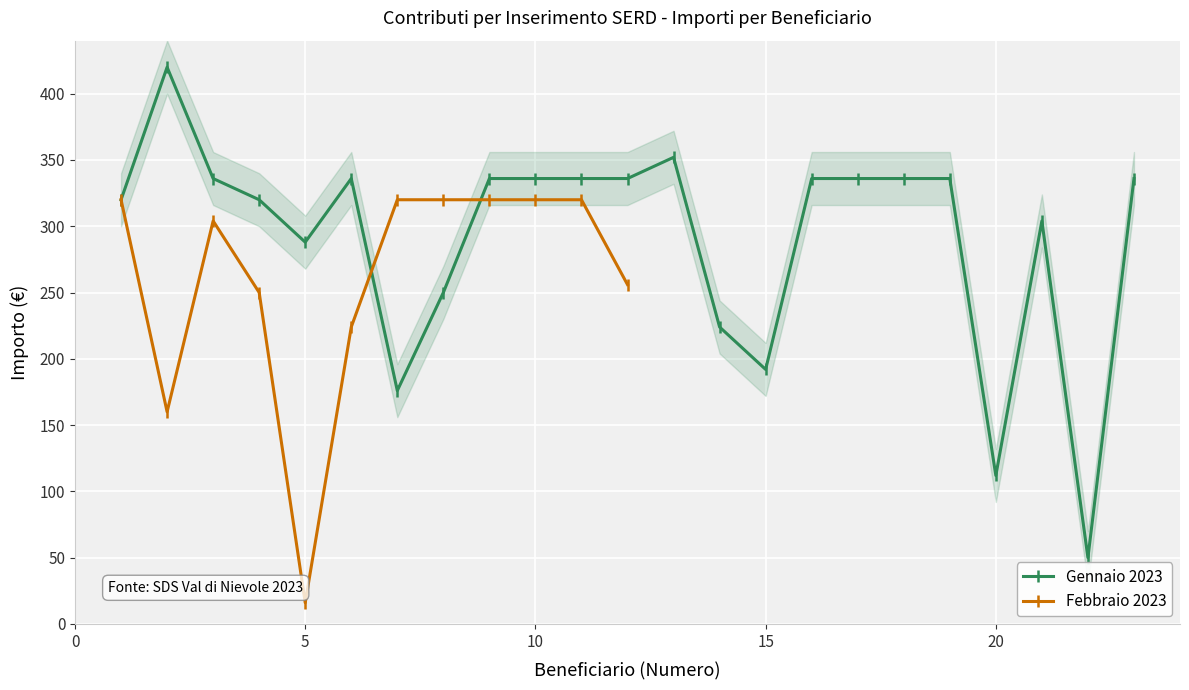

What is the sum of all values?

6704